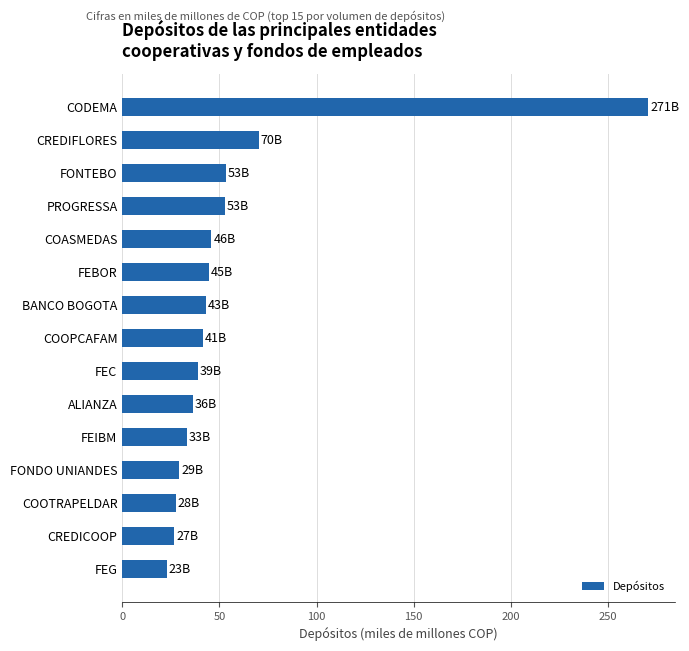

What is the sum of the values at FEBOR and FEC?

83.5